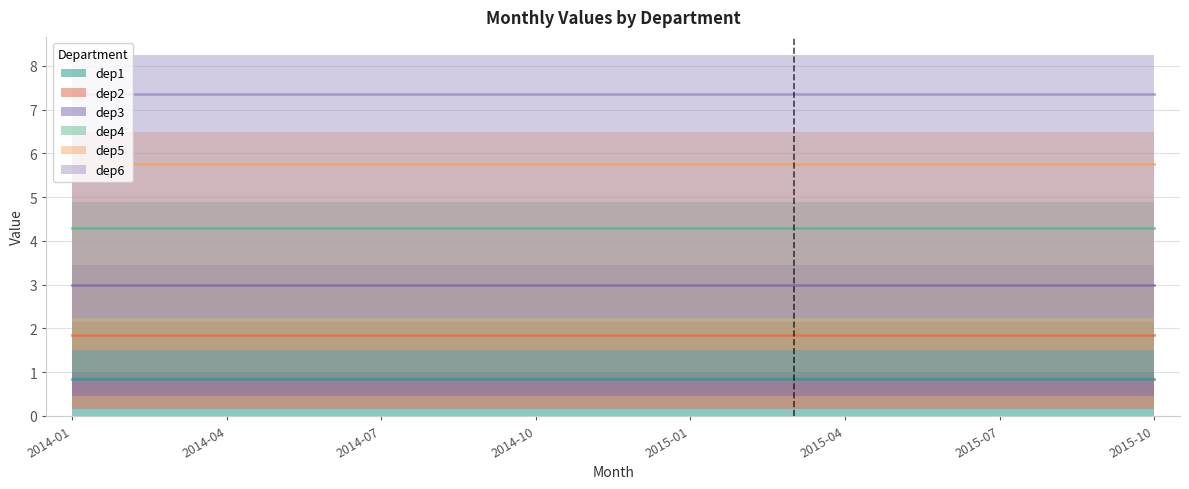

Is this an area chart (filled region under the line)?

No